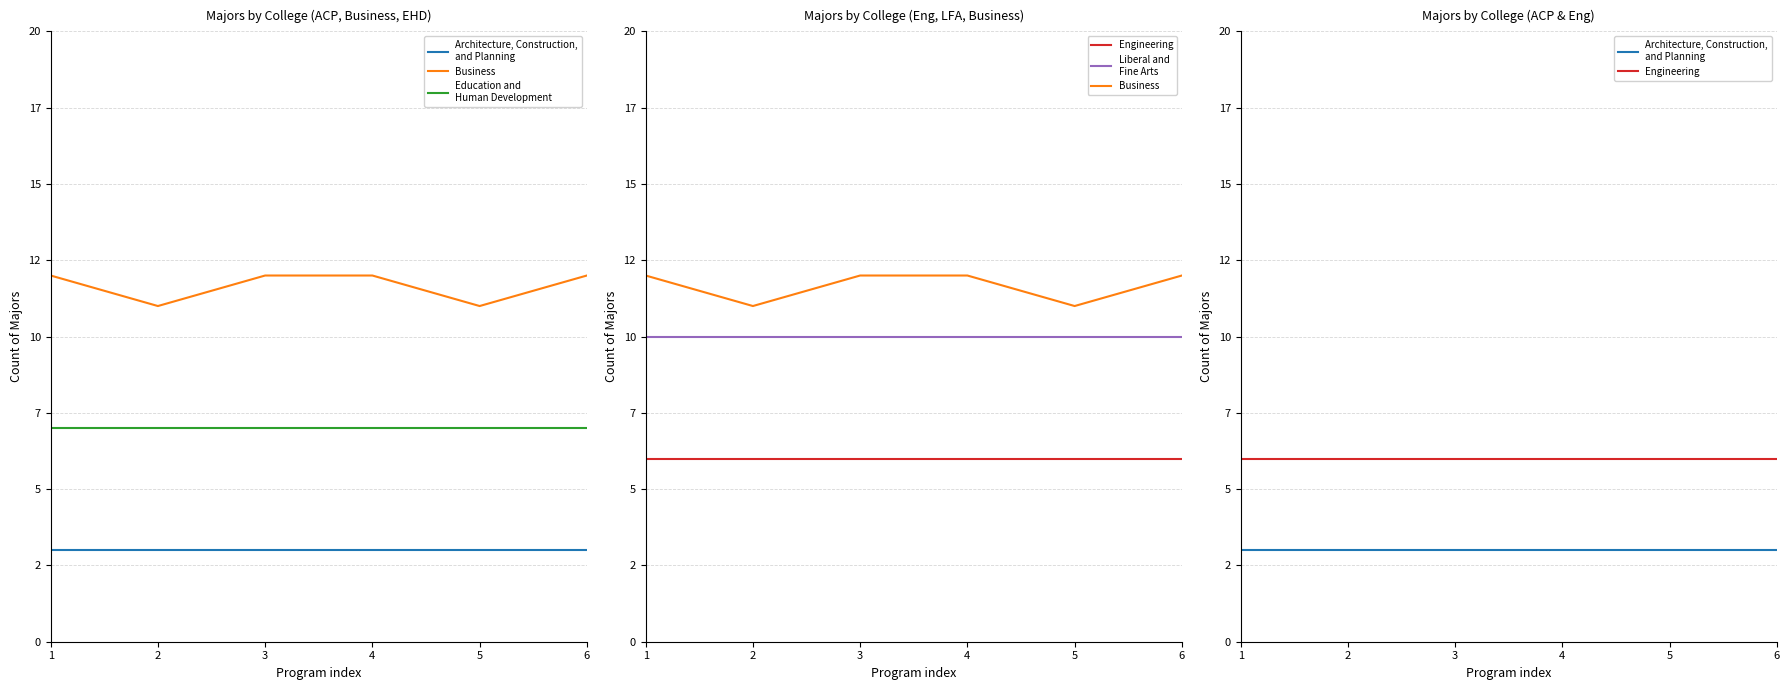

What is the minimum value for Business?

11